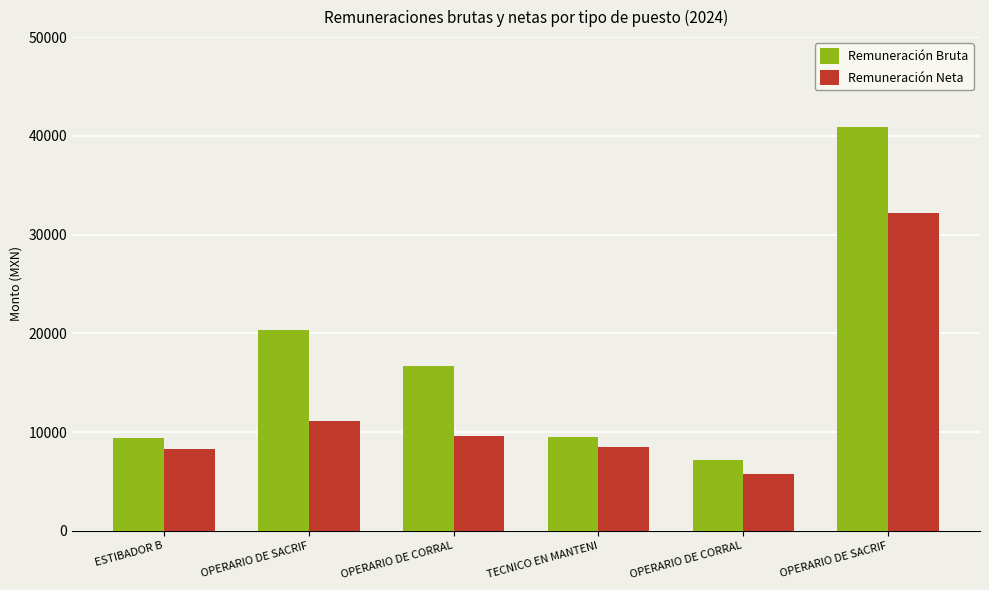

Are the bars grouped side by side (vs. stacked)?

Yes